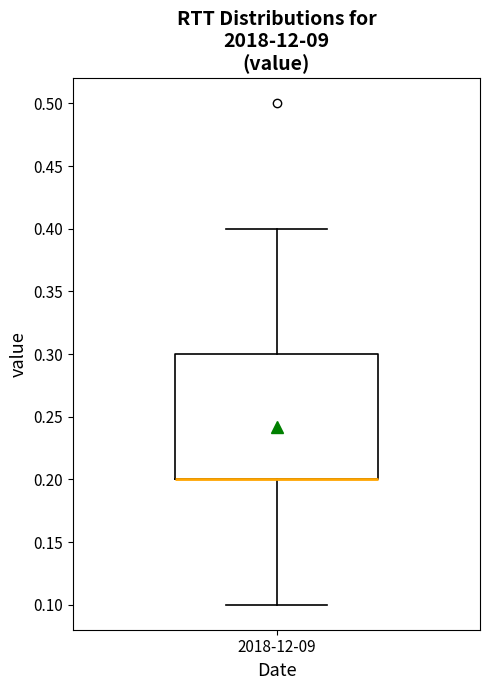

Transcribe this box plot: give where the median line is, the range the box spans, and where the two whiskers end, as read against the y-axis. The values are not printed on the chart, so give them approximately, as read against the axis.

median 0.2 (drawn on the box's lower edge), box 0.2 to 0.3, whiskers 0.1 to 0.4